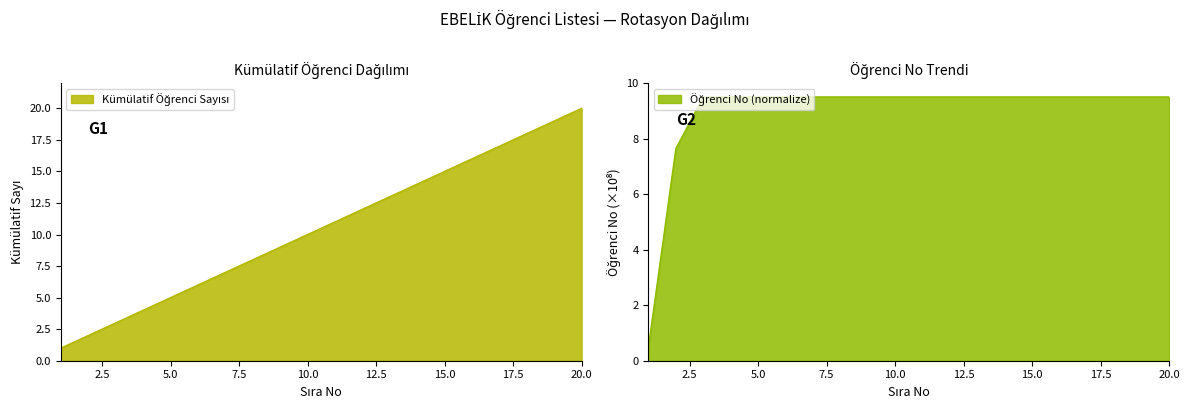

Rank the categories by value from highest to lowest.

20, 19, 18, 17, 16, 15, 14, 13, 12, 11, 10, 9, 8, 7, 6, 5, 4, 3, 2, 1